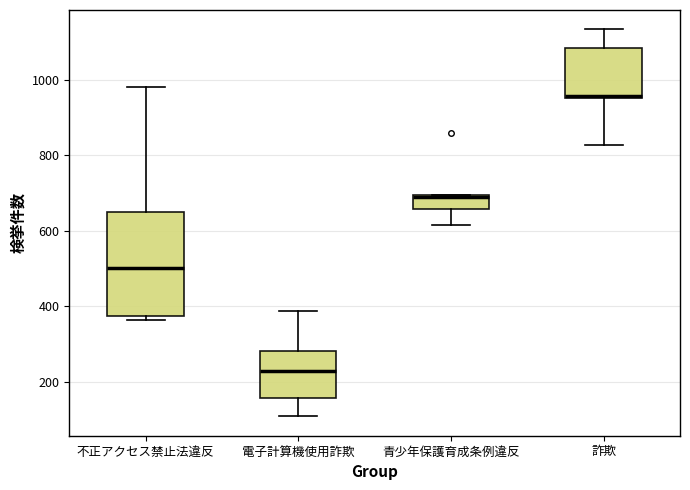

Reading left to right, transcribe this box plot: for each box, give where its median line is, the range the box spans, and where its two whiskers end, as read against the y-axis. The values are not printed on the chart, so give them approximately, as read against the axis.

不正アクセス禁止法違反: median 500, box 380 to 640, whiskers 360 to 980
電子計算機使用詐欺: median 220, box 160 to 280, whiskers 100 to 380
青少年保護育成条例違反: median 700 (drawn on the box's upper edge), box 660 to 700, whiskers 620 to 700
詐欺: median 960, box 960 to 1080, whiskers 820 to 1140